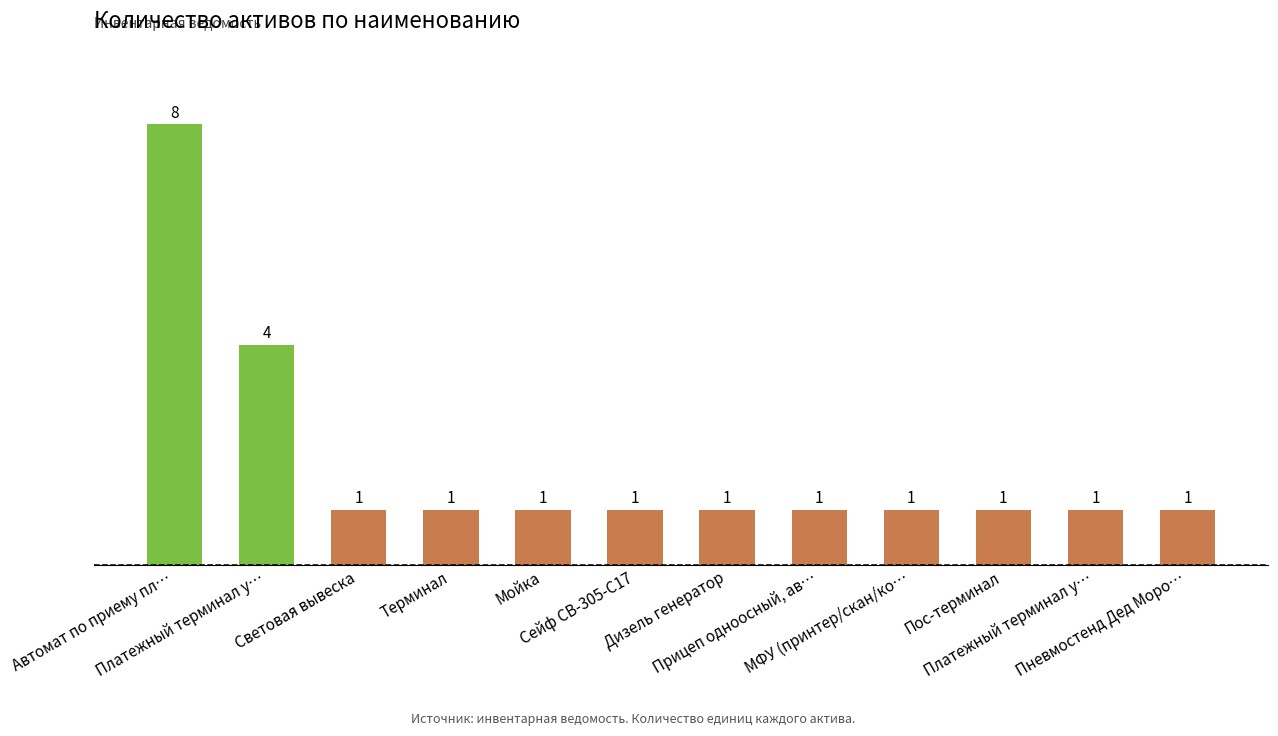

What is the minimum value shown in the chart?

1